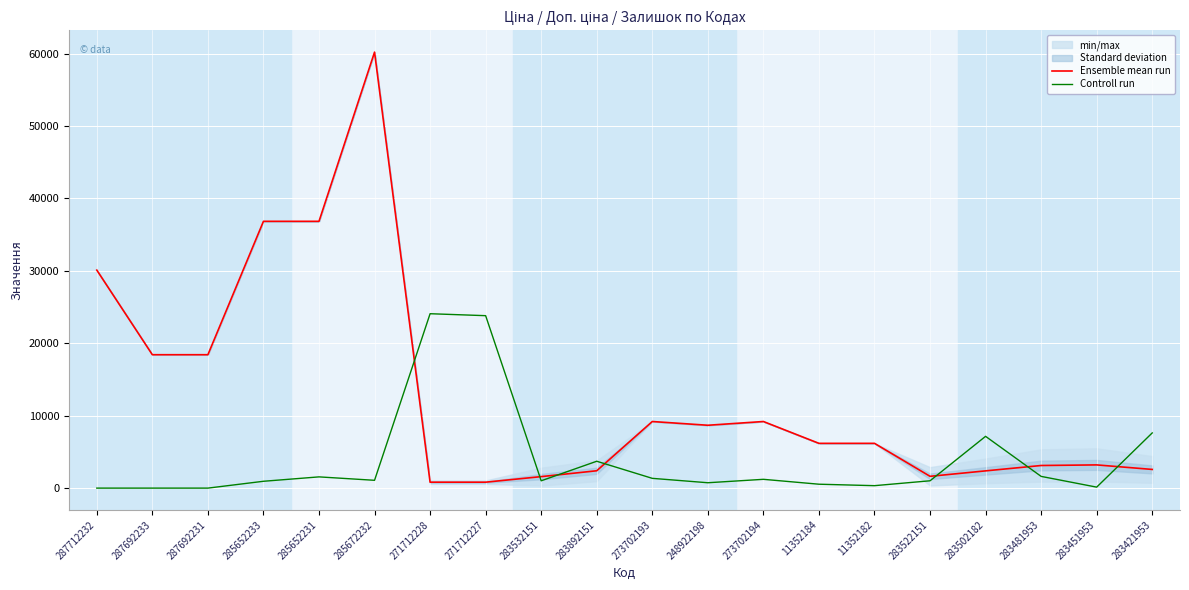

How many data points in Ensemble mean run are above 6182?

11